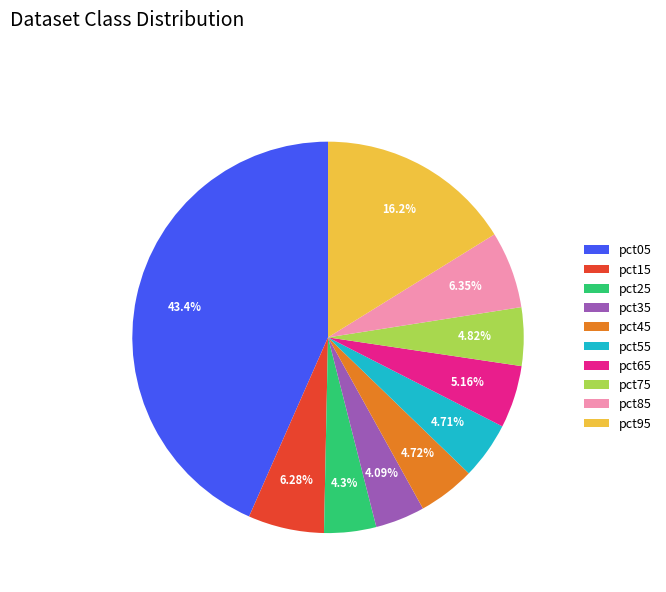

Between pct55 and pct95, which is larger?

pct95